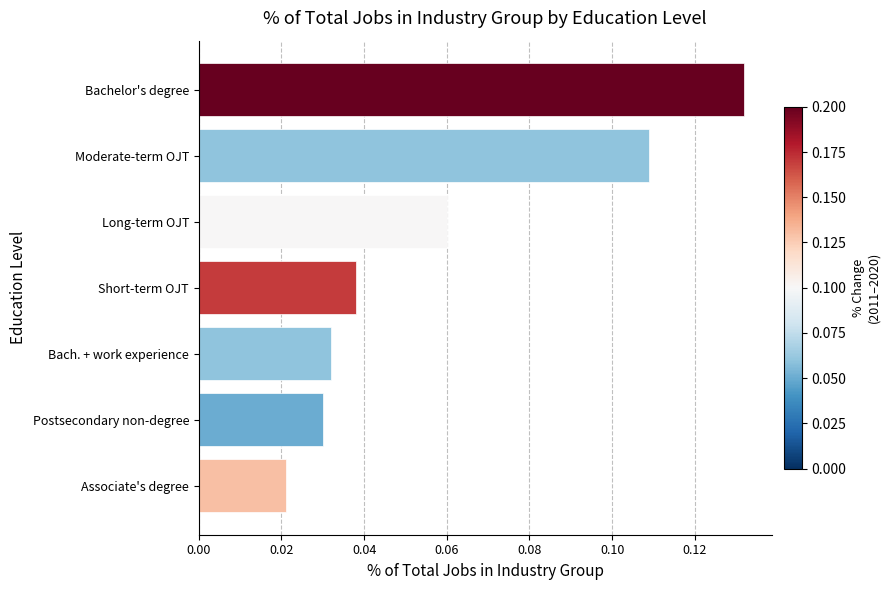

Between Short-term OJT and Bachelor's degree, which is larger?

Bachelor's degree